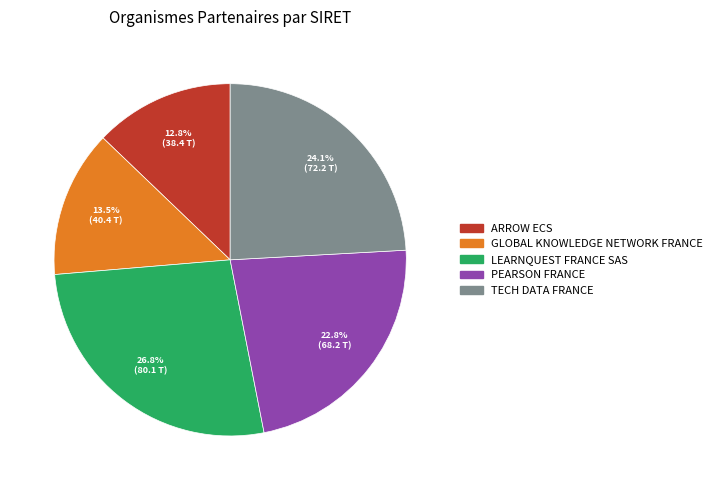

Which category has the biggest portion of the pie?

LEARNQUEST FRANCE SAS